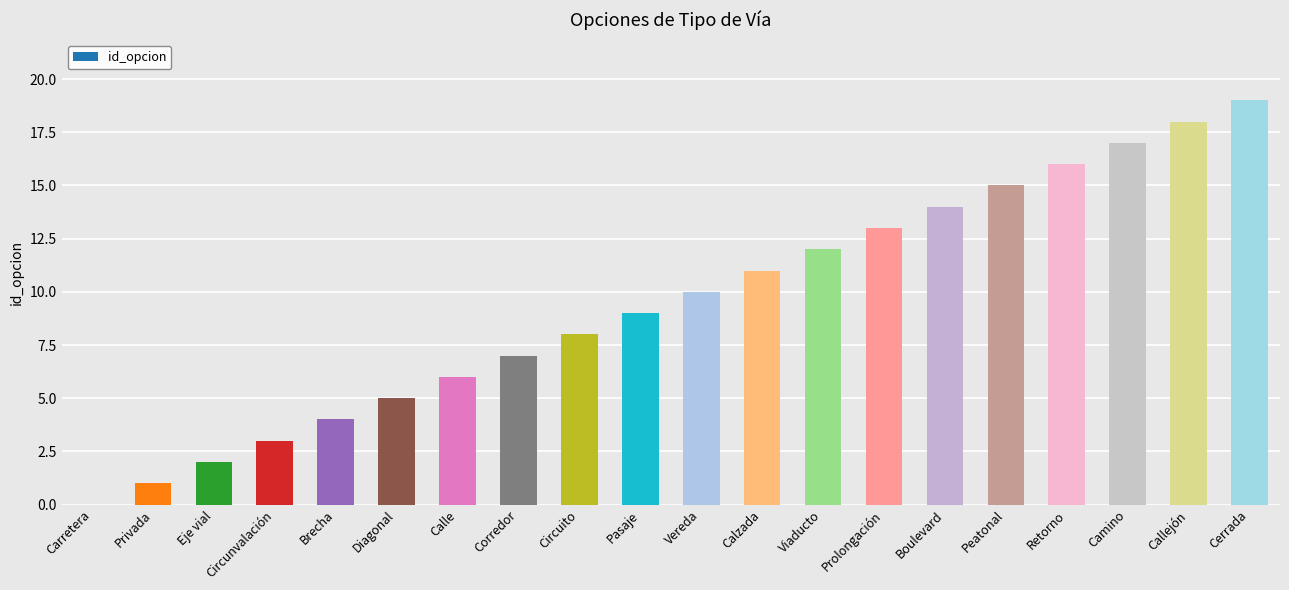

What is the difference between the values at Camino and Eje vial?

15